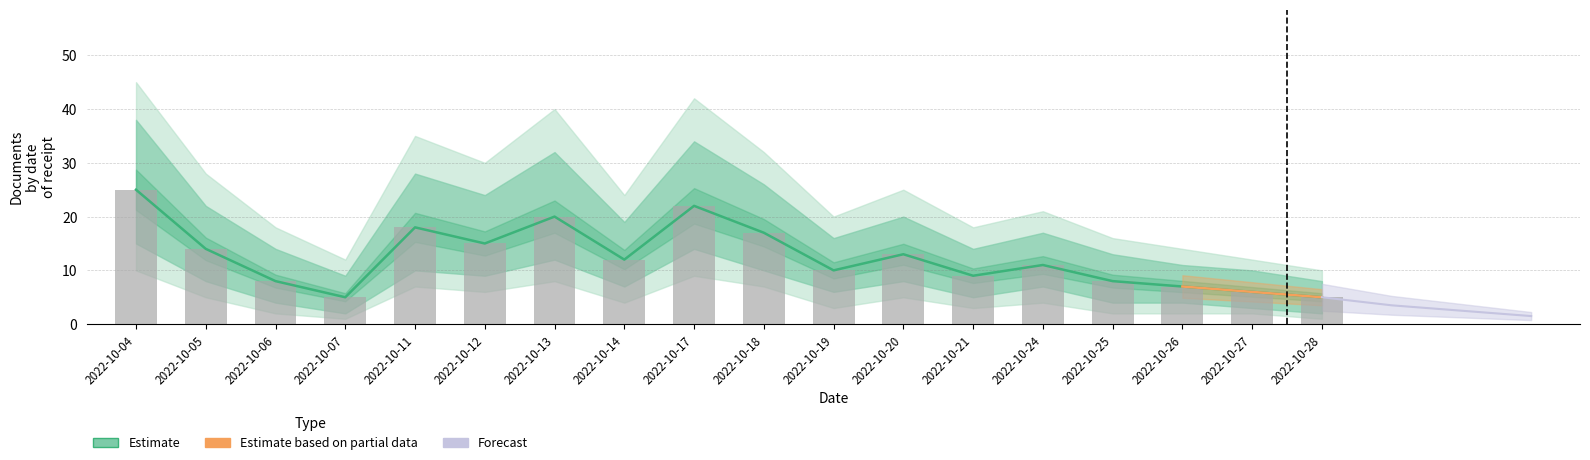

True or false: Estimate has a value of 12 at 2022-10-14.

True